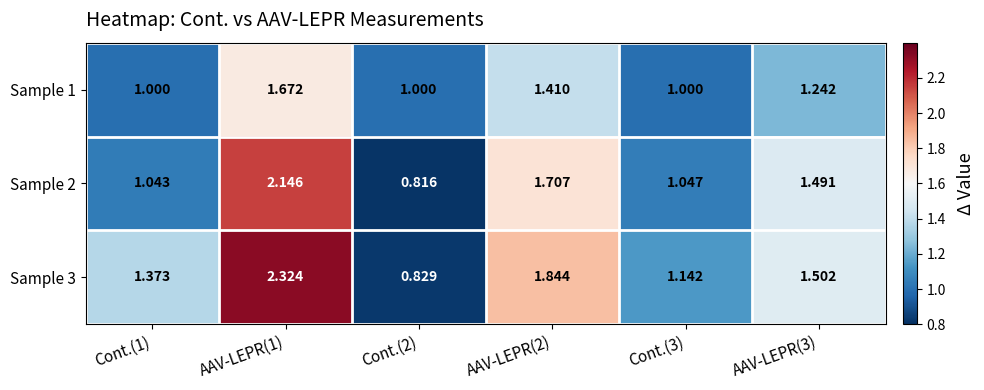

Is the value of Sample 1 at Cont.(2) greater than the value of Sample 2 at AAV-LEPR(3)?

No